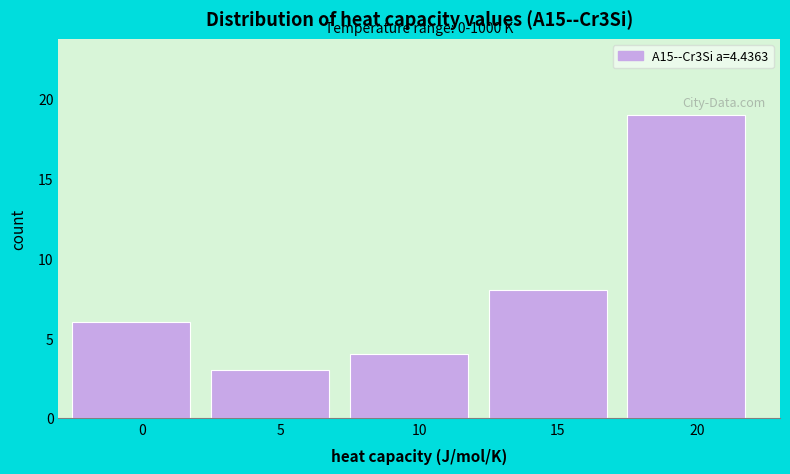

Reading left to right, list all the values displayed in this chart.

0=6	5=3	10=4	15=8	20=19